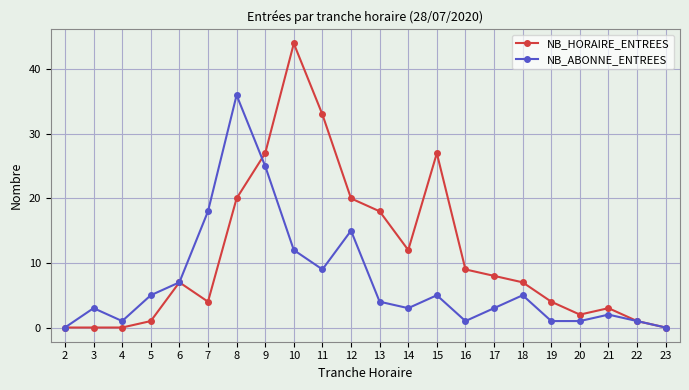

At which label is NB_ABONNE_ENTREES closest to 18?

7